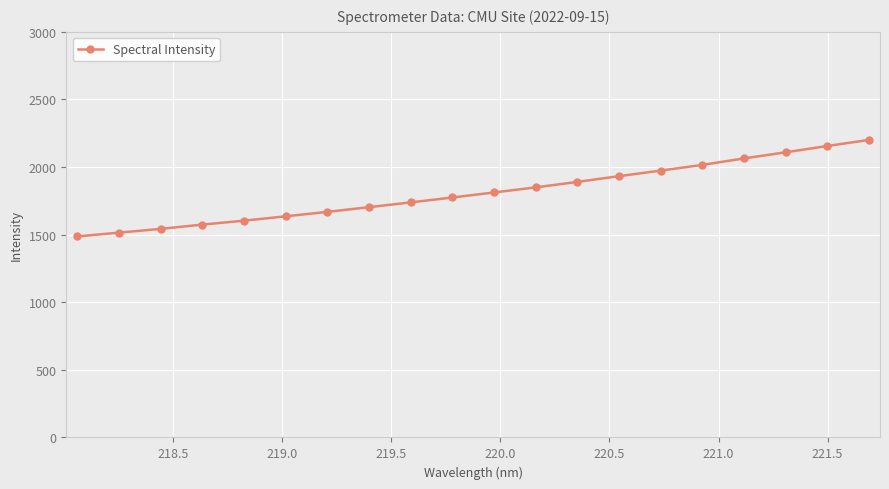

What is the sum of all values?

36249.9